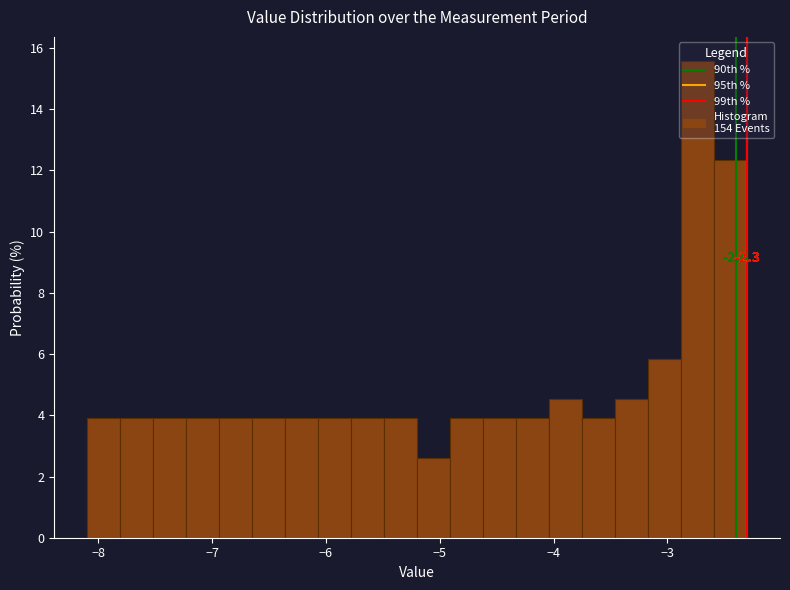

Around what value on the x-axis is the tallest bar? Give the approximate position of its centre, as read against the axis.

-2.7